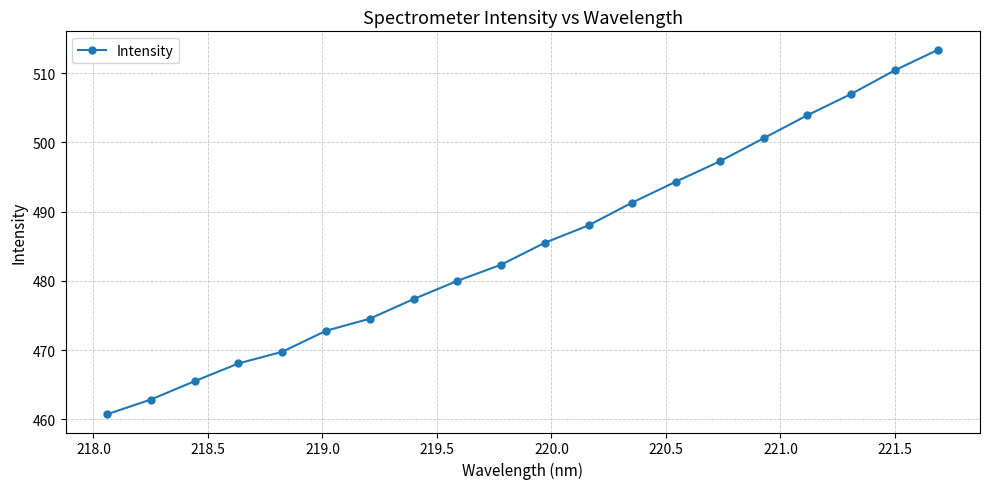

How many data points are above 485?

10